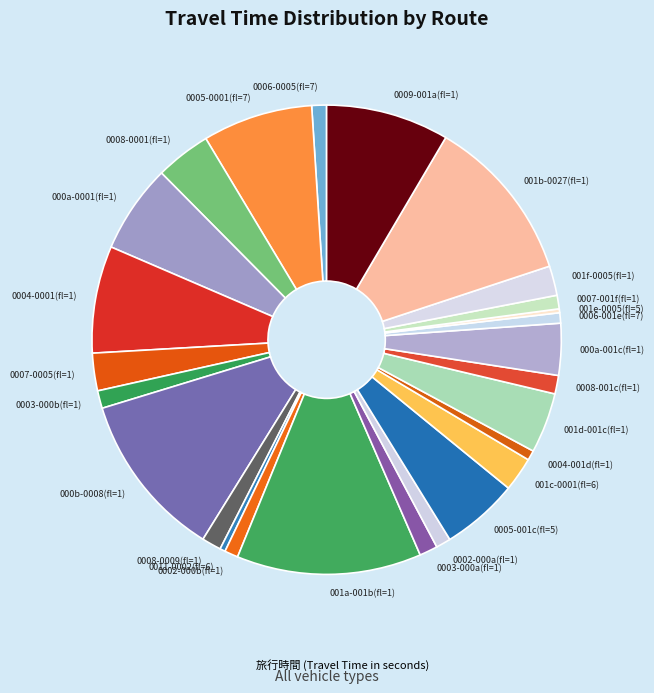

Do 0003-000b(fl=1) and 001b-0027(fl=1) together represent more than half of the pie?

No